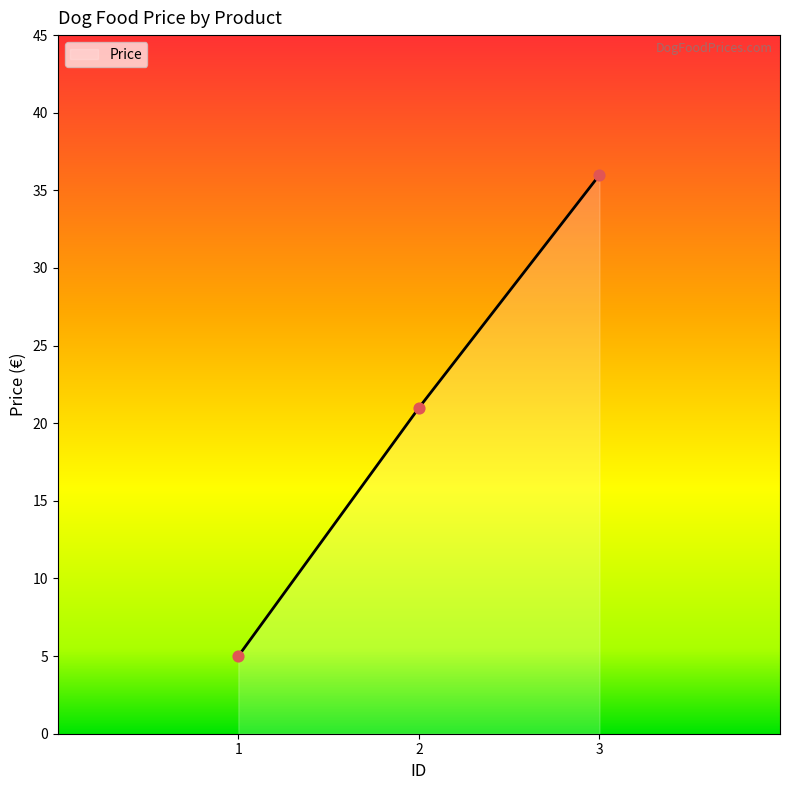

Between 1 and 3, which is larger?

3